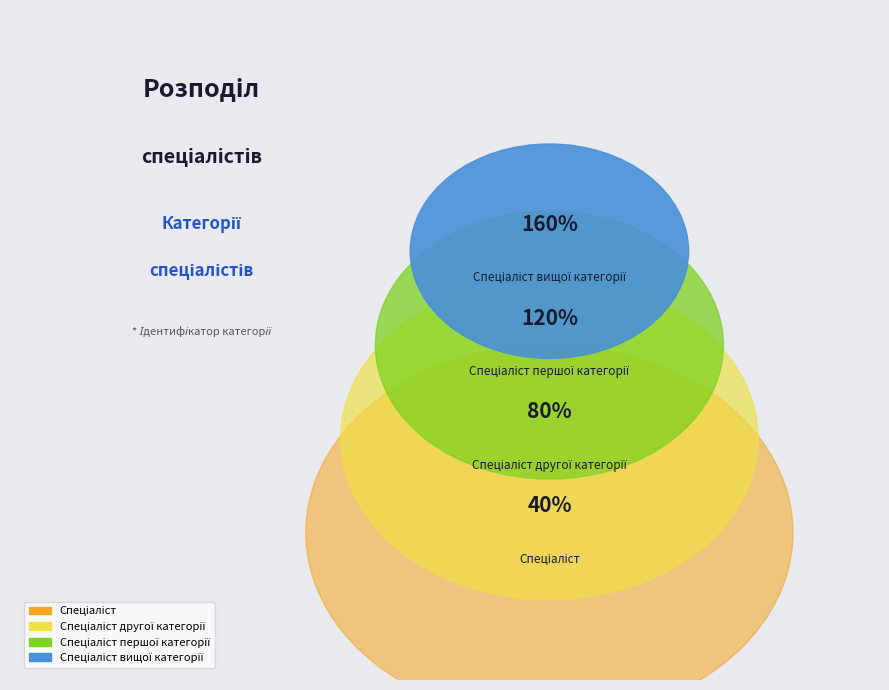

To the nearest percent, what portion does Спеціаліст другої категорії represent?

20%